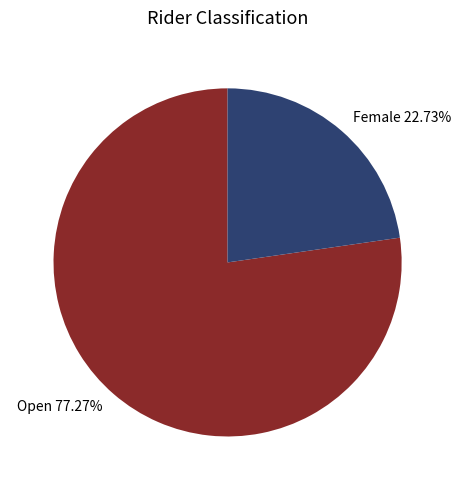

Which slice is the largest?

Open